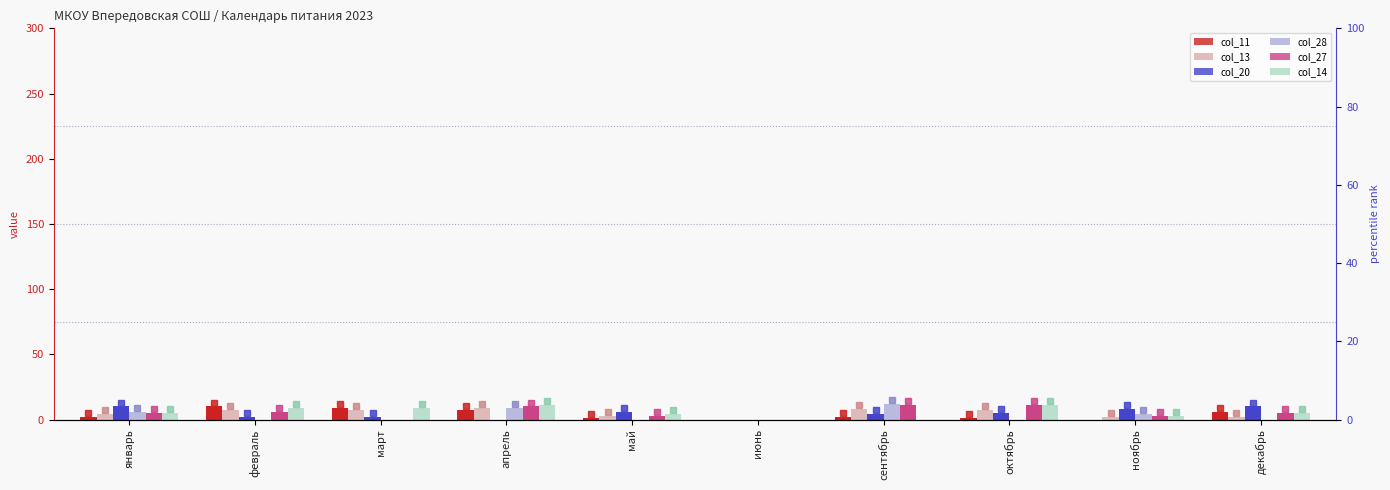

How many positive values does the col_14 series have?

8